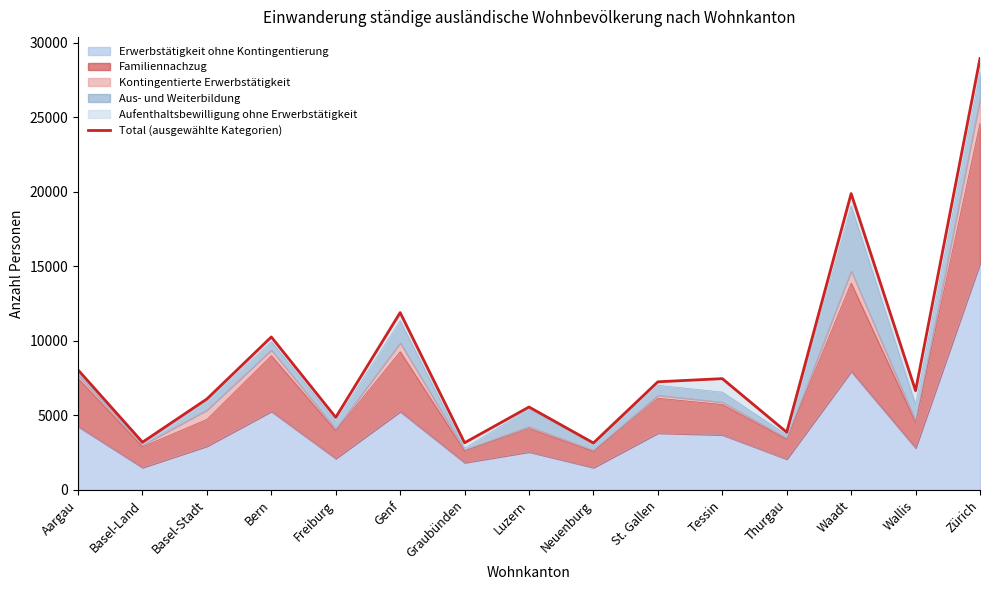

What is the maximum value shown in the chart?

28960